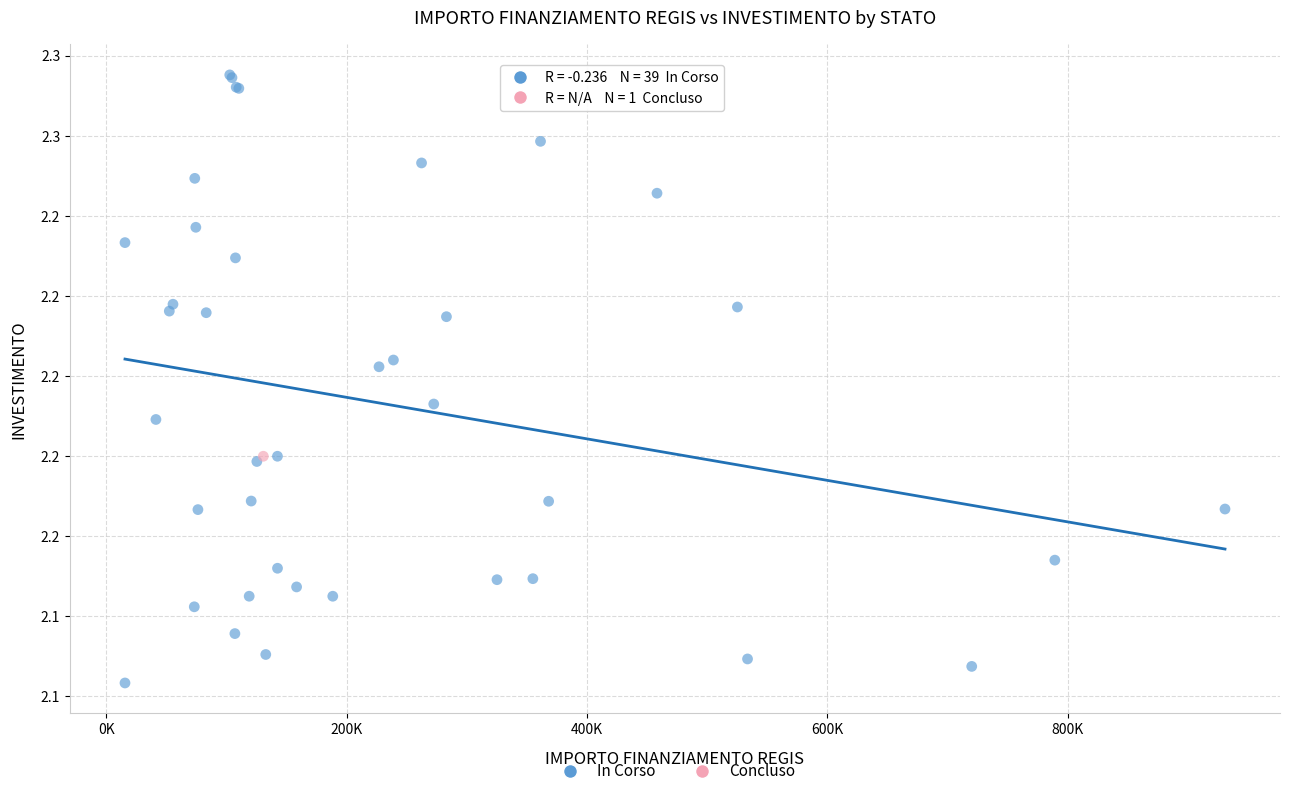

What are all the series names shown in the legend?

In Corso, Concluso